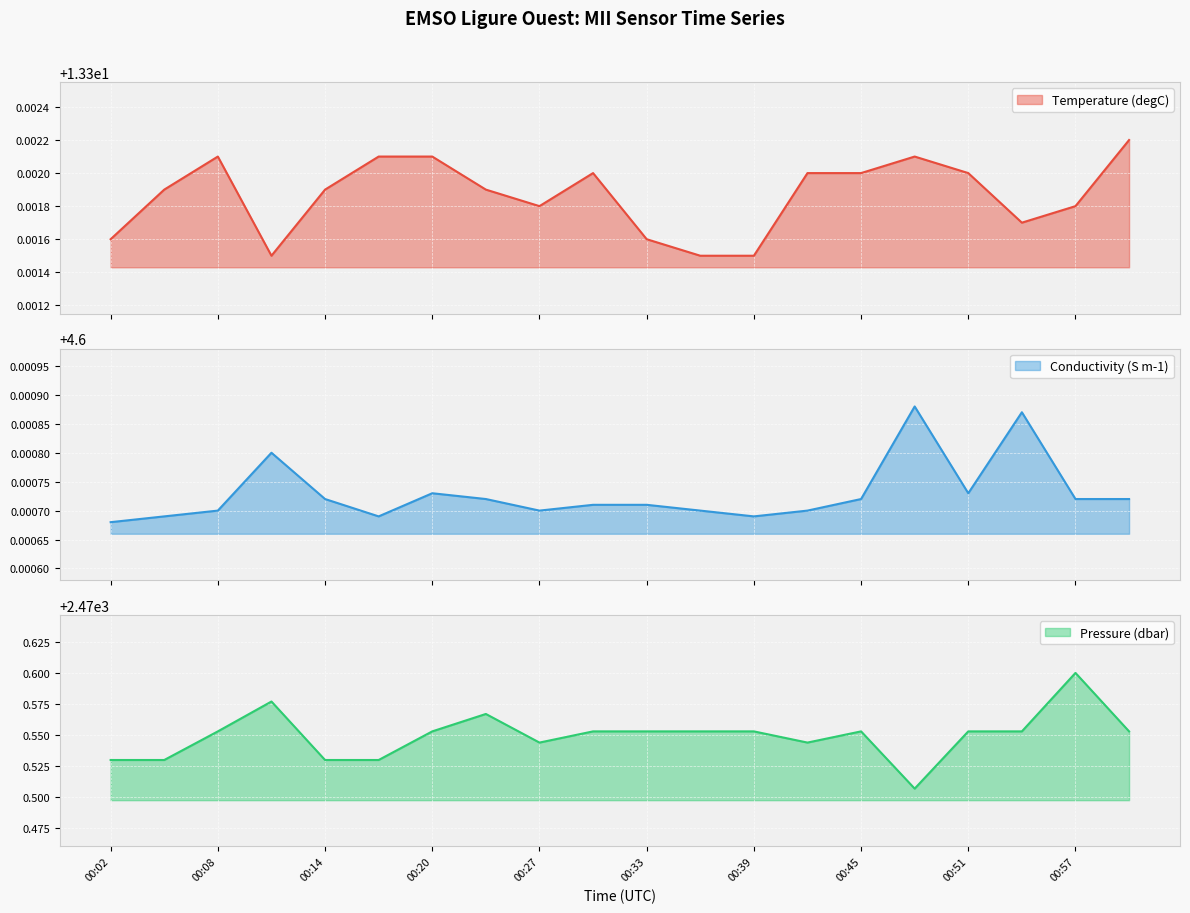

At which label is Temperature (degC) closest to 13?

00:11